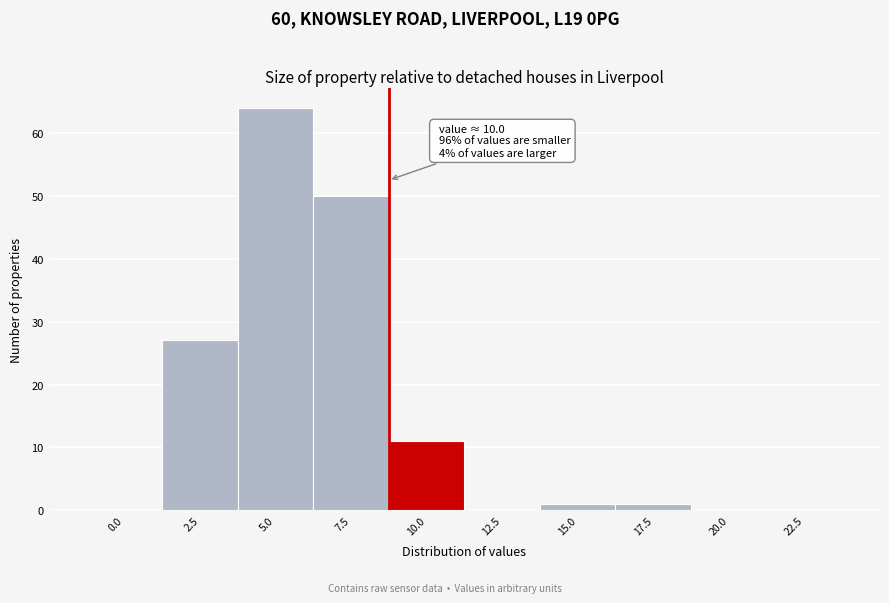

Reading right to left, extract all data points from this chart.

22.5=0	20.0=0	17.5=1	15.0=1	12.5=0	10.0=11	7.5=50	5.0=64	2.5=27	0.0=0